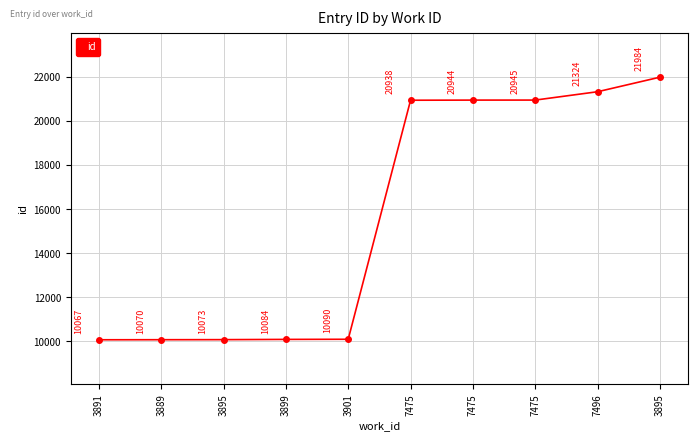

Does the chart display data point markers on the line(s)?

Yes